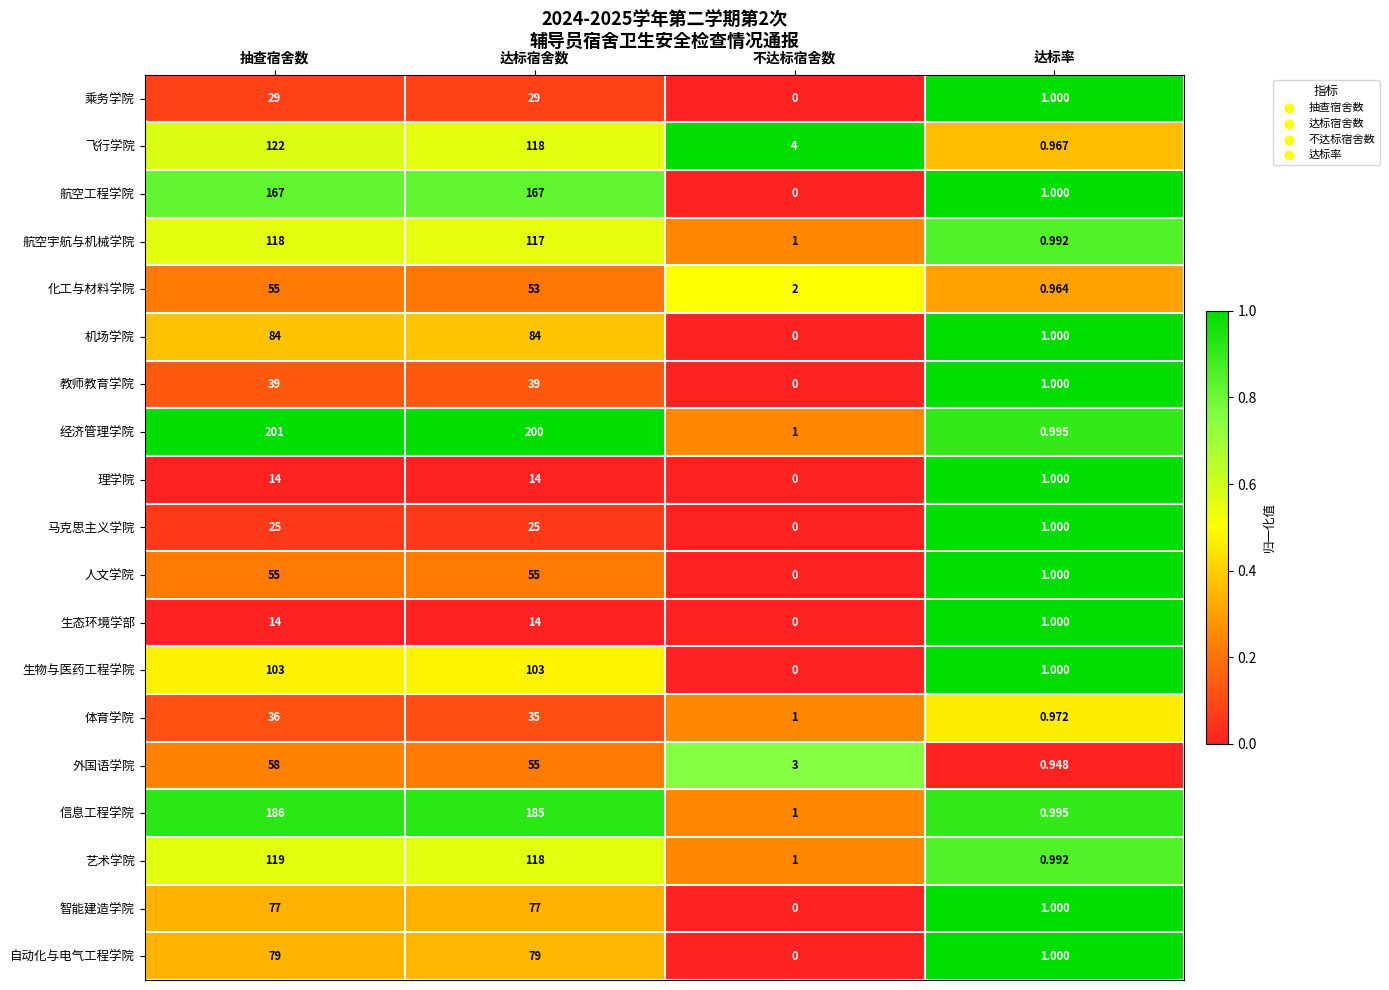

Which series has the largest range (max minus min)?

经济管理学院